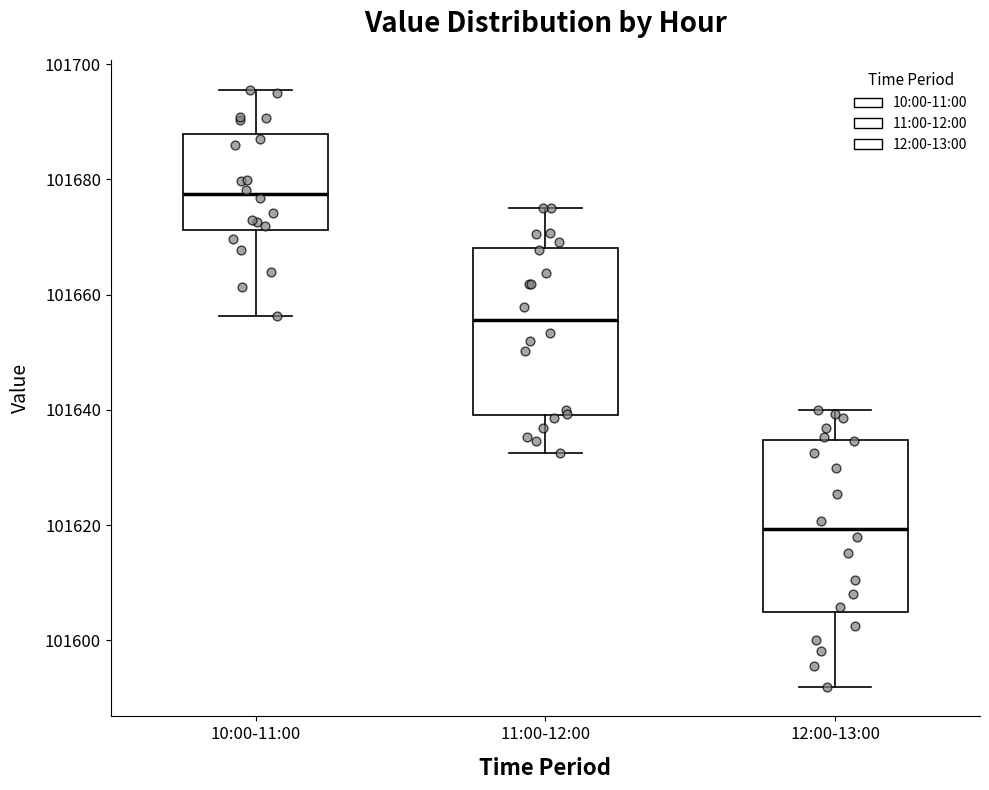

Which box's median line is the lowest?

12:00-13:00